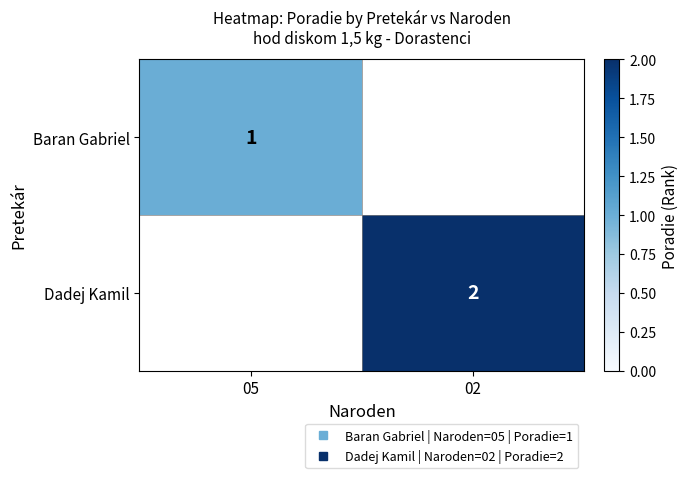

List the series in order of their overall mean, highest first.

Baran Gabriel, Dadej Kamil